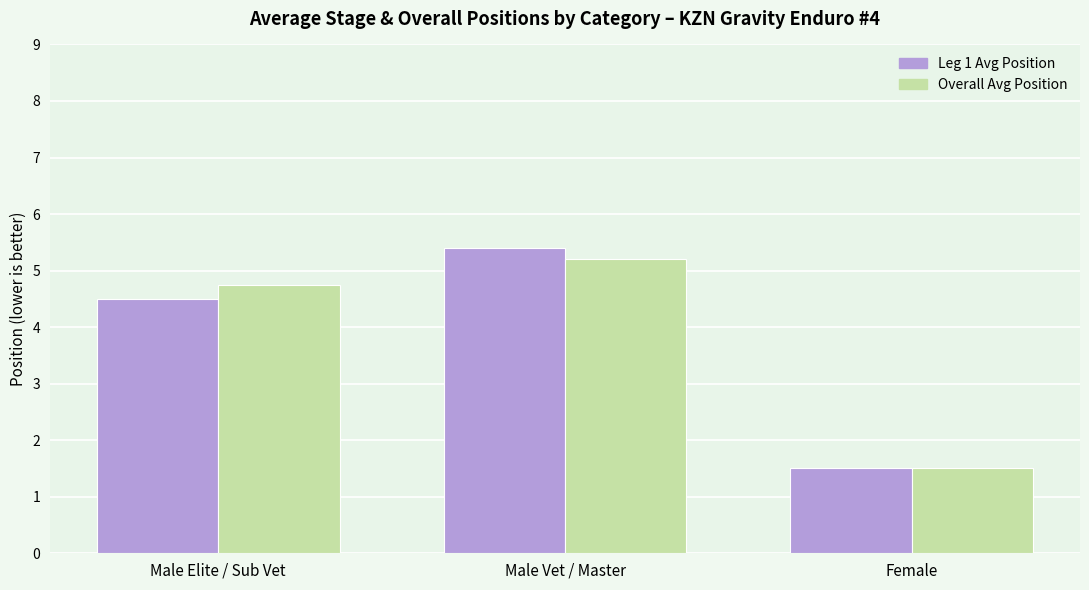

Rank the series by their maximum value, from highest to lowest.

Leg 1 Avg Position, Overall Avg Position